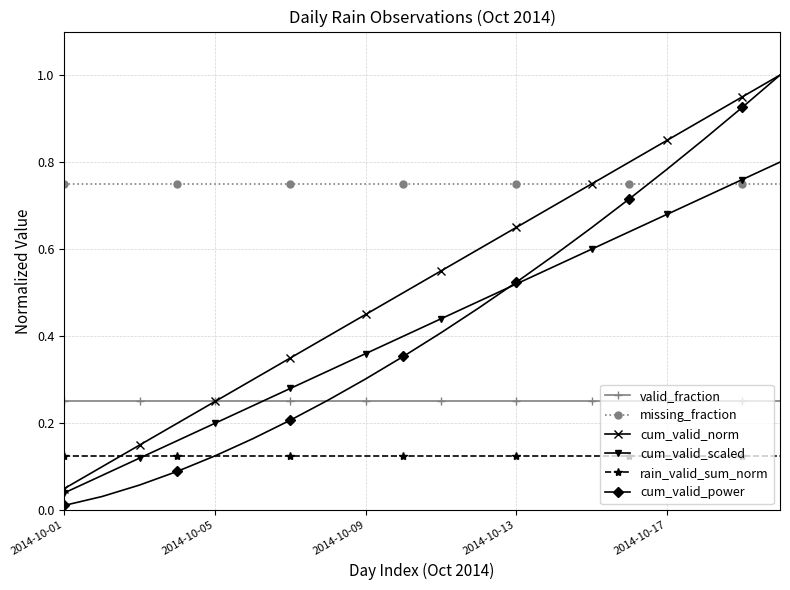

Which series has the largest total across all categories?

missing_fraction